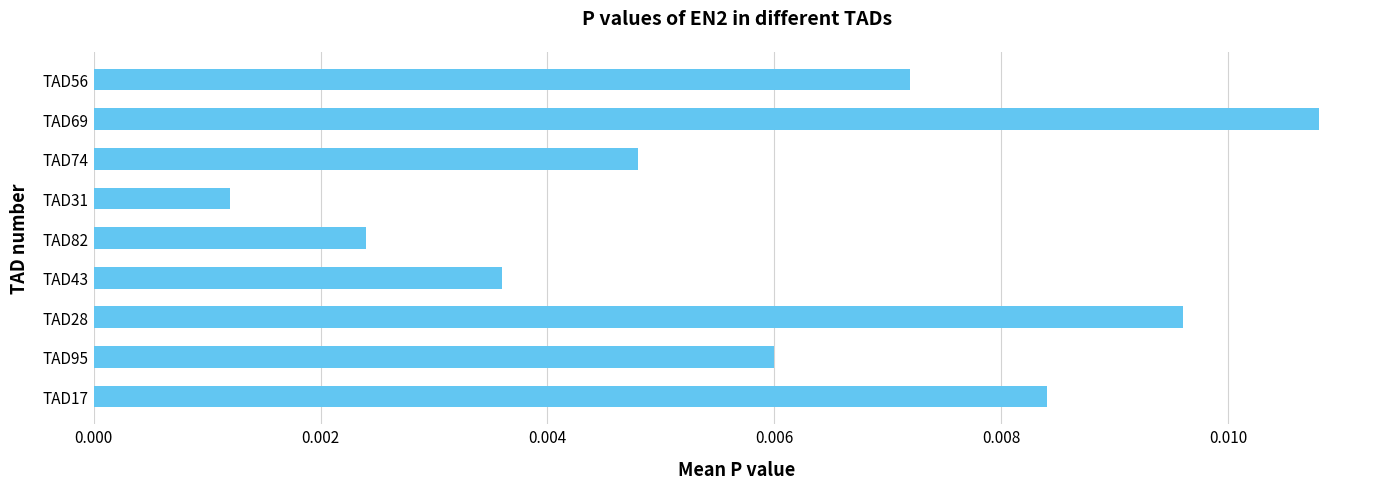

Which category has the lowest value across all series?

TAD31